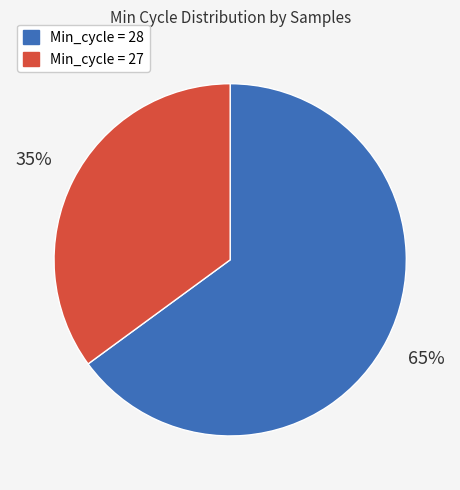

To the nearest percent, what is the average slice percentage?

50%